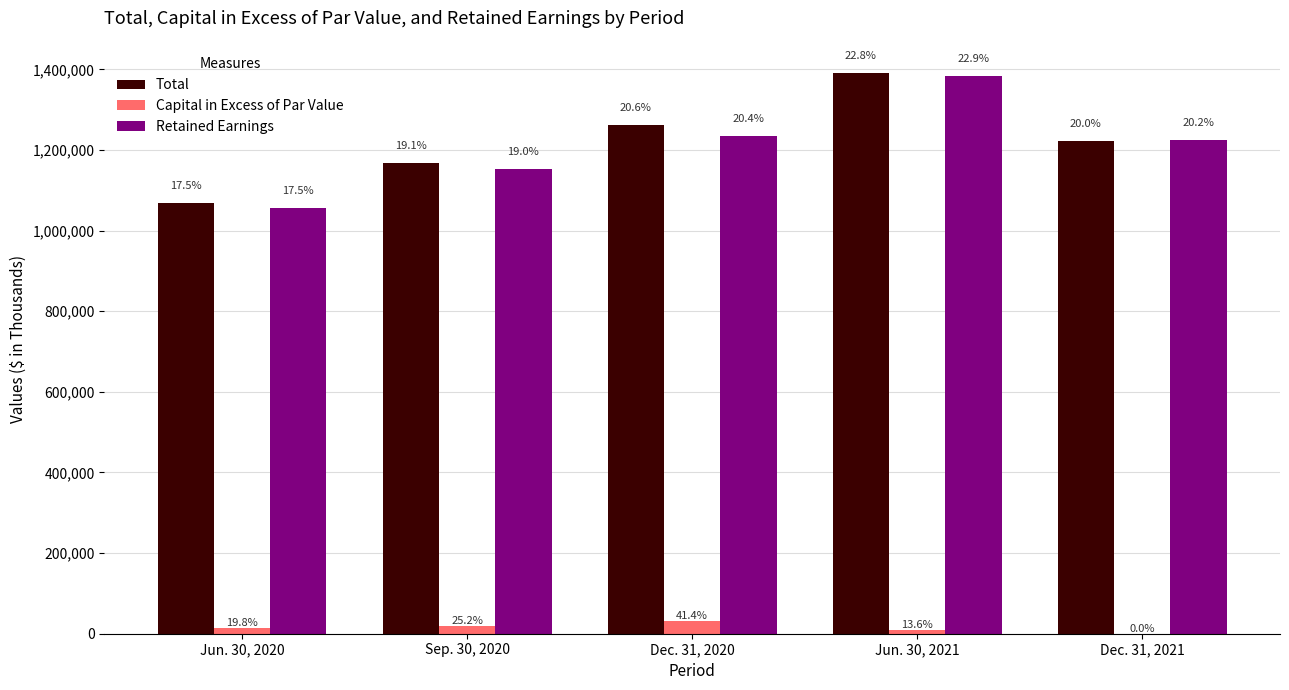

What is the difference between the highest and lowest values at Jun. 30, 2021?

1381297